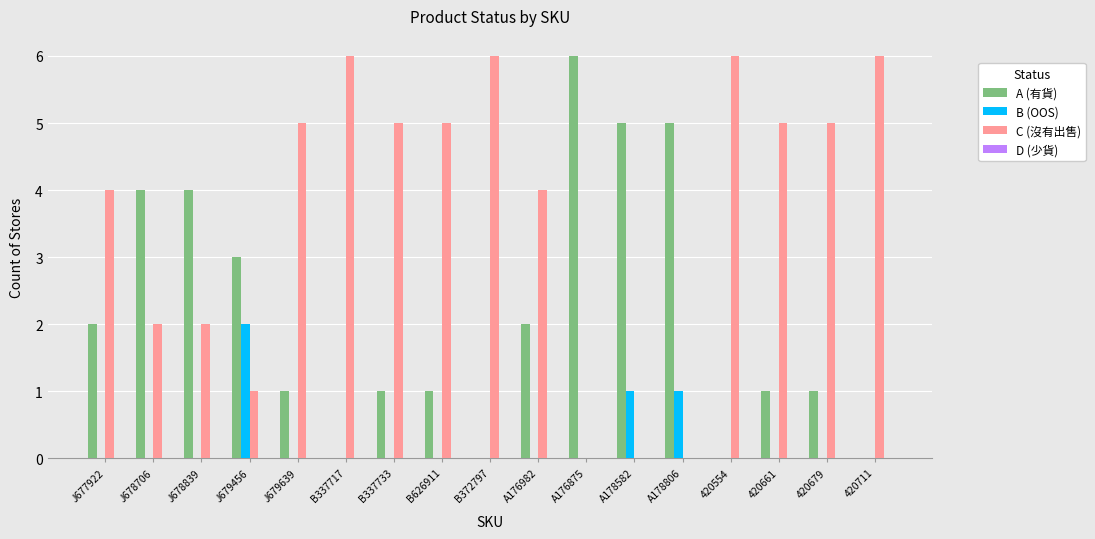

What is the sum of all C (沒有出售) values?

62